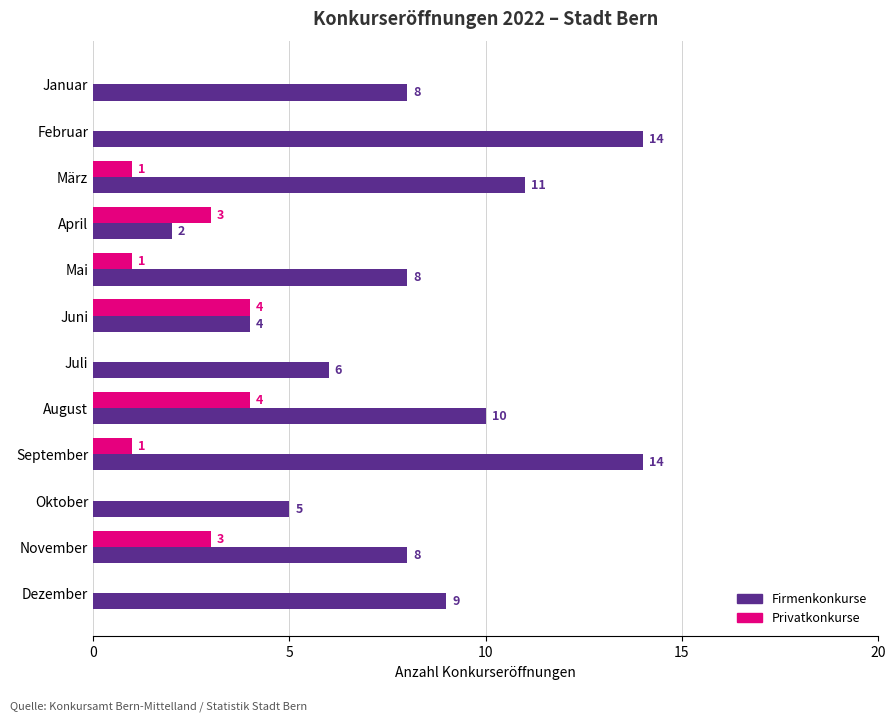

Which series has the largest total across all categories?

Firmenkonkurse